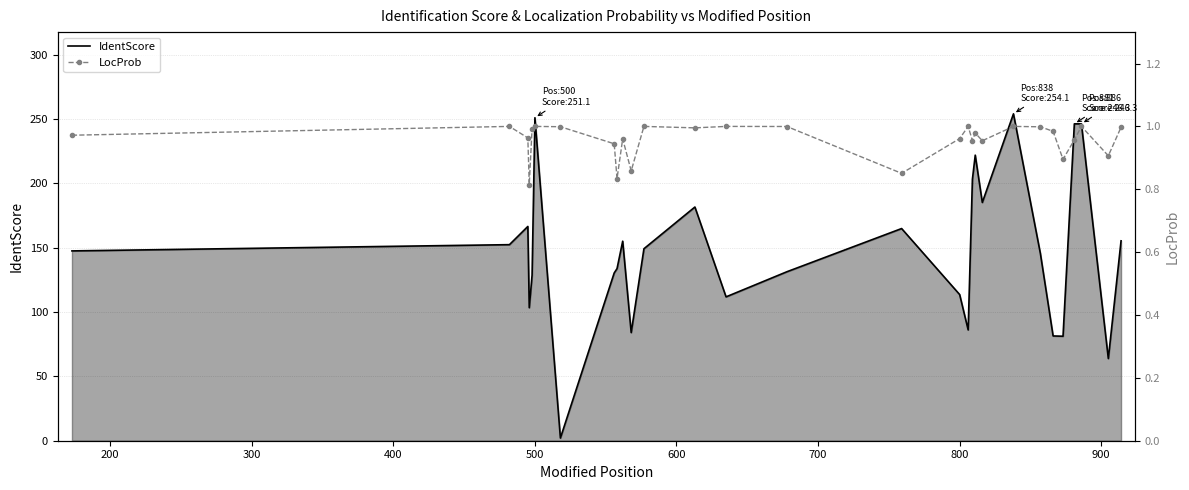

What is the maximum value for IdentScore?

254.1